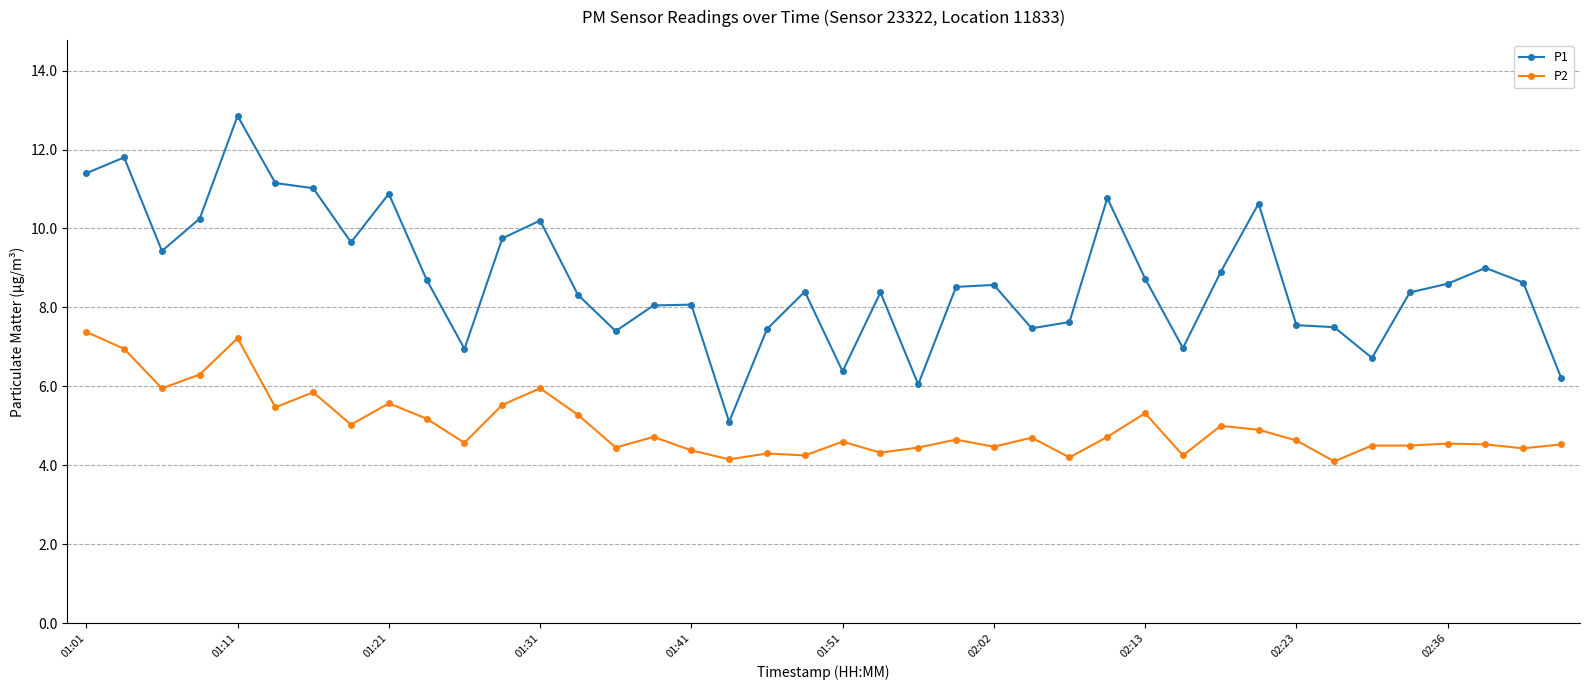

Rank the series by their maximum value, from lowest to highest.

P2, P1